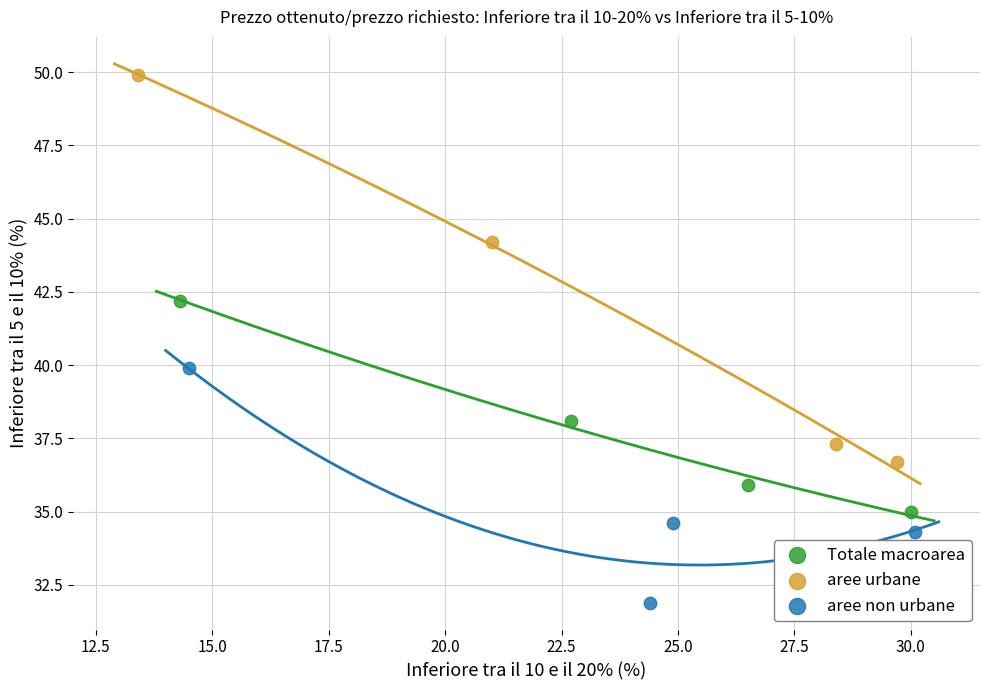

Which series reaches the maximum Y coordinate?

aree urbane